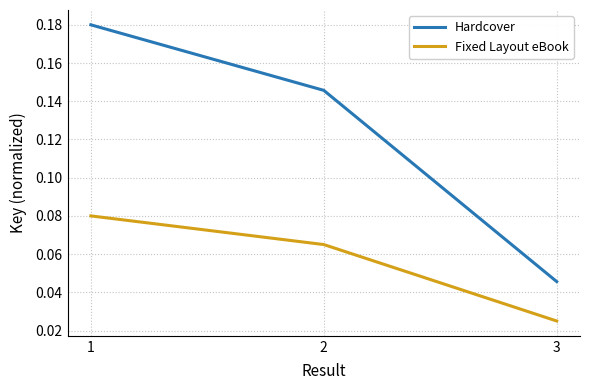

Which series changed the most between 1 and 3?

Hardcover